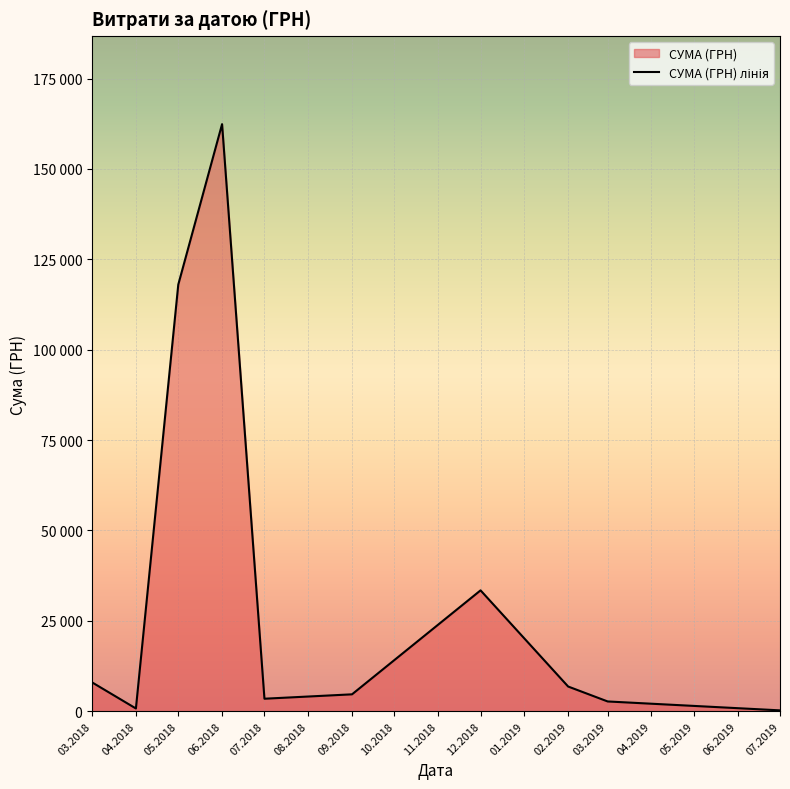

What is the sum of the values at 05.2018 and 07.2018?

121483.0